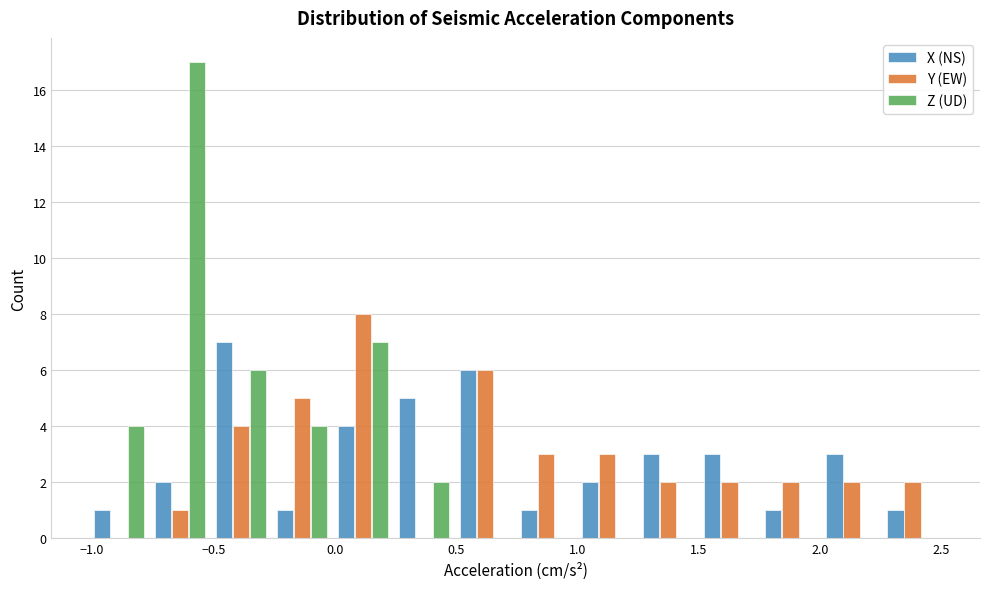

What is the height of the X (NS) bar covering -0.75 to -0.50 on the x-axis? Neither the bar edges nor the heights are printed on the chart, so give them approximately, as read against the axes.

2